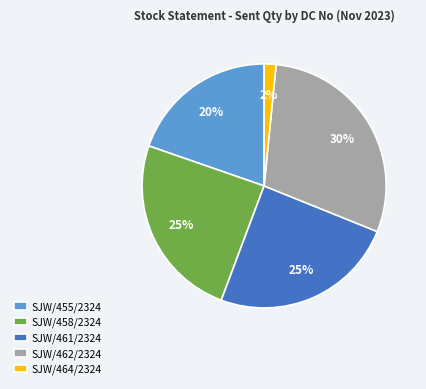

Count the number of slices in the pie.

5